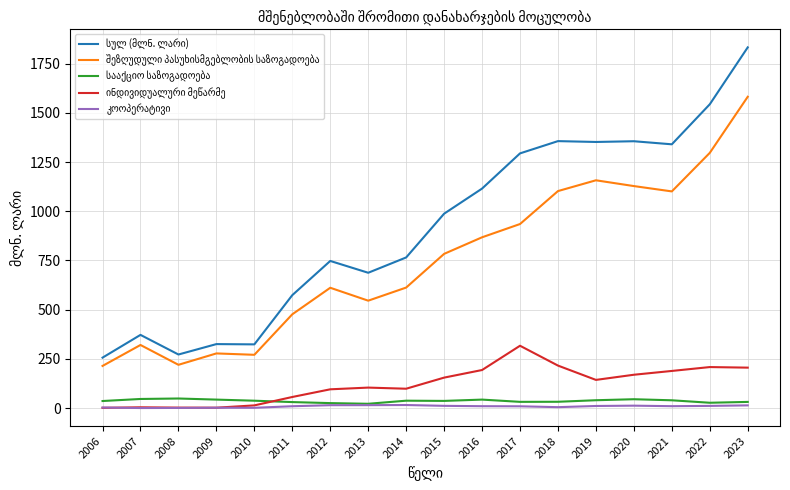

Is this an area chart (filled region under the line)?

No